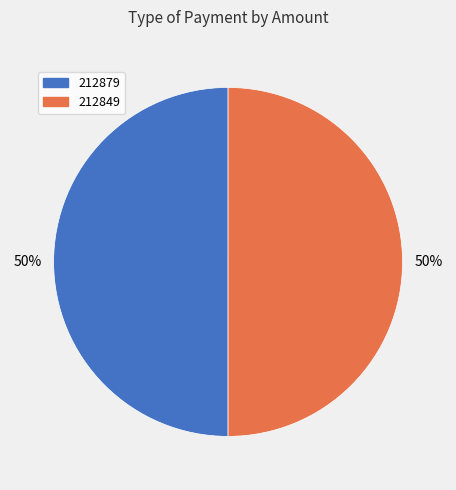

To the nearest percent, what is the average slice percentage?

50%